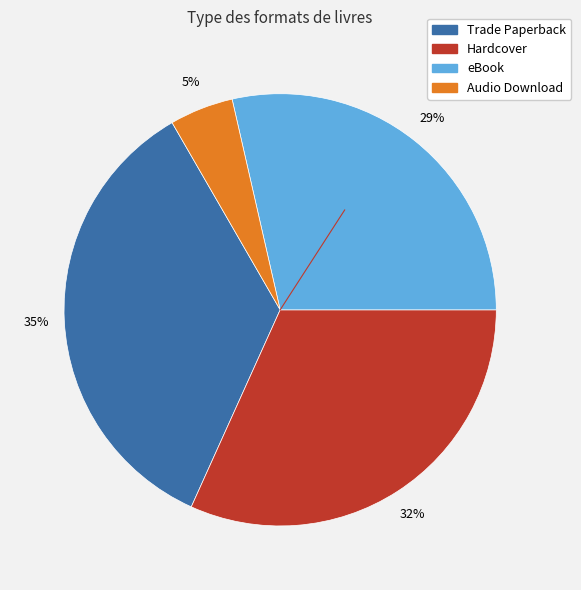

Combined, do eBook and Trade Paperback account for over 50%?

Yes